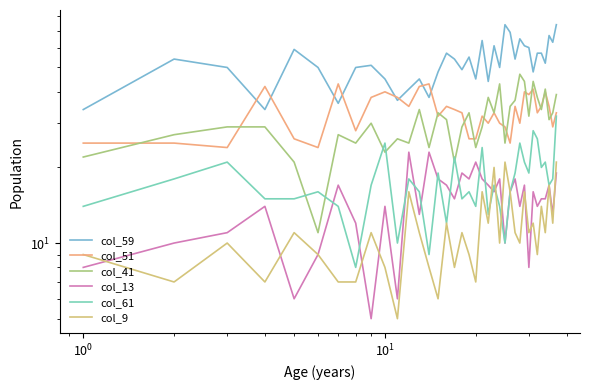

True or false: col_9_male and col_51_male intersect in this chart.

False